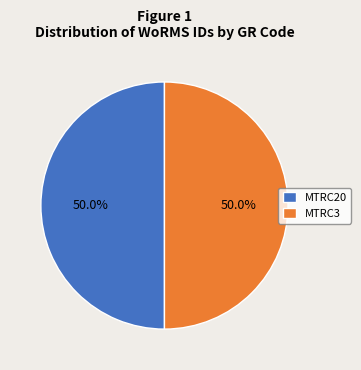

What percentage do MTRC20 and MTRC3 together represent?

100.0%